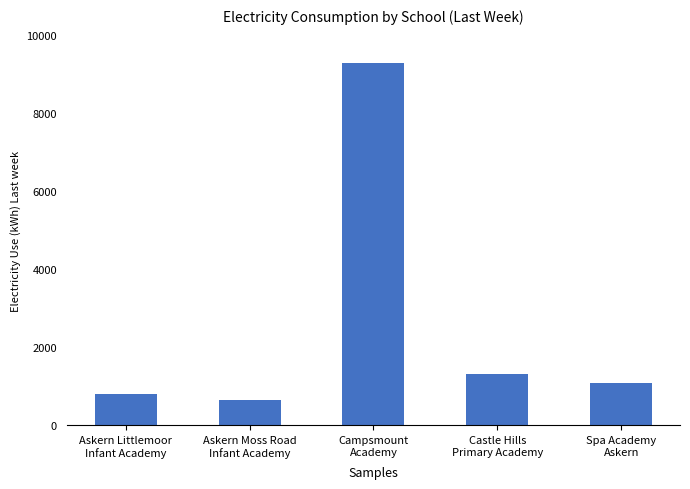

What is the difference between the maximum and second lowest values?

8478